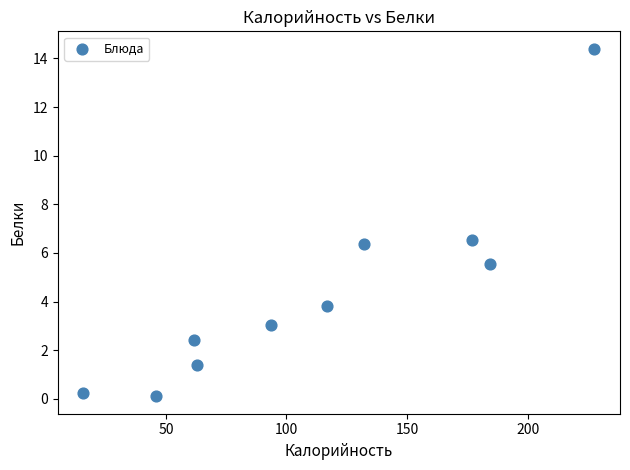

What Y value in the scatter plot is closest to 7?

6.5